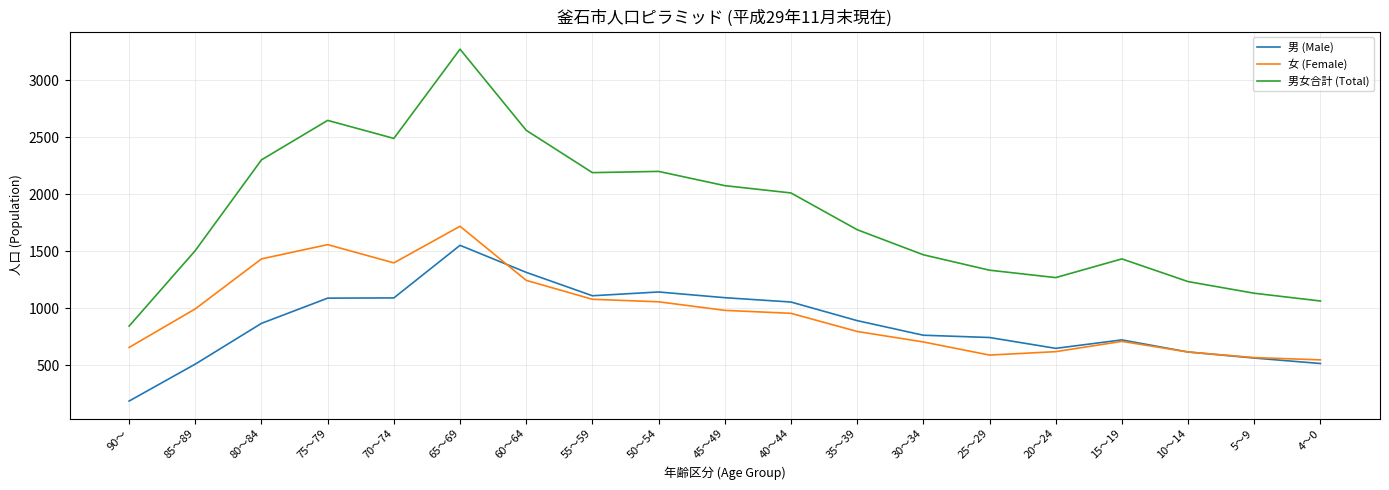

Which series has the largest range (max minus min)?

男女合計 (Total)